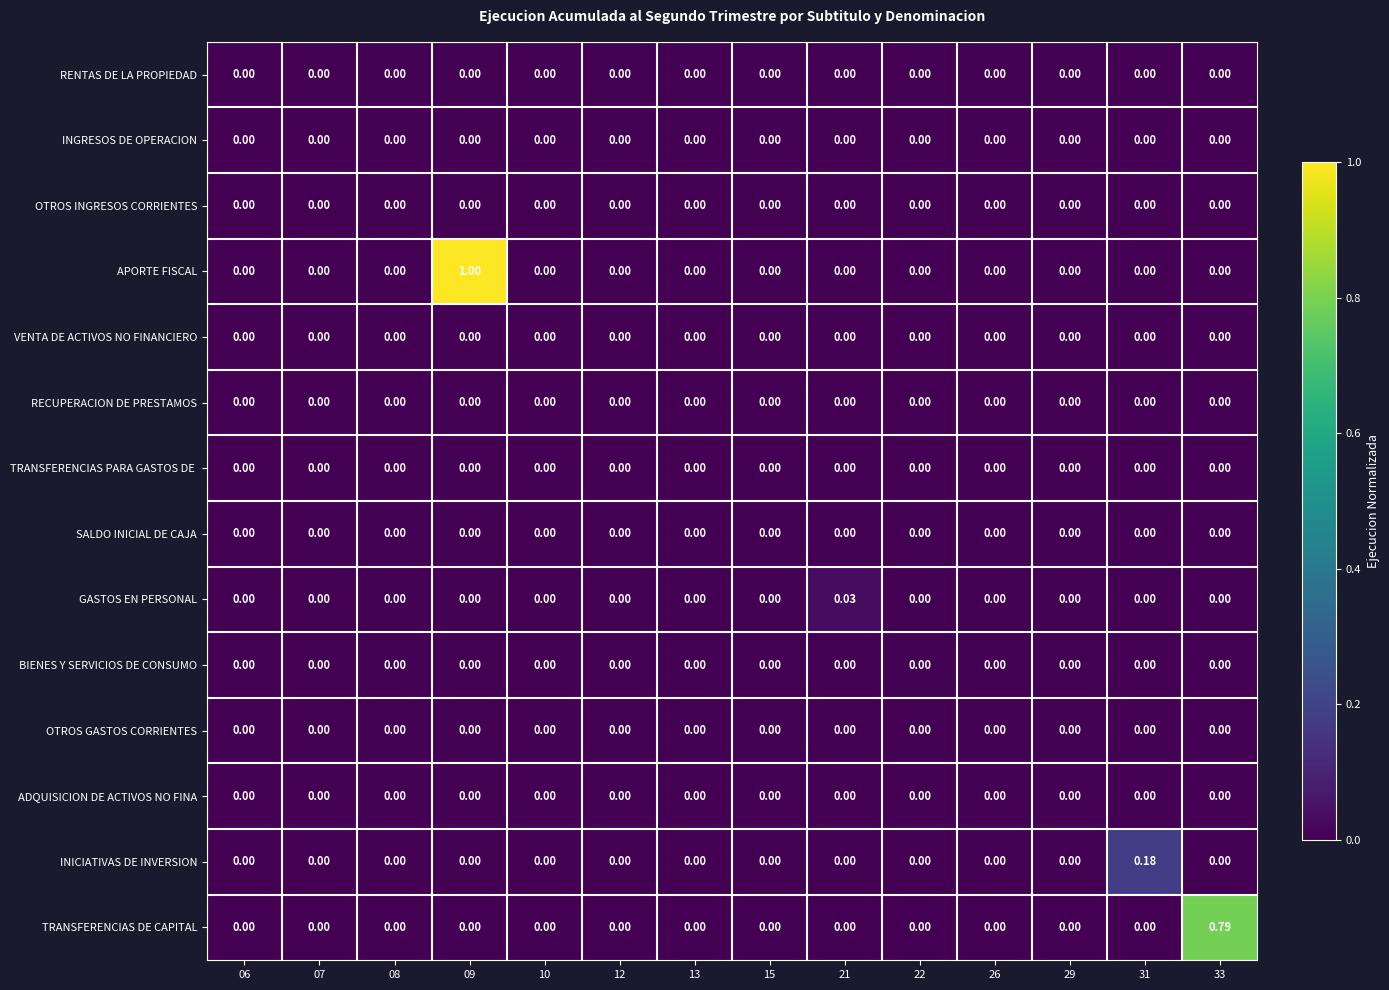

Which series has the largest range (max minus min)?

APORTE FISCAL